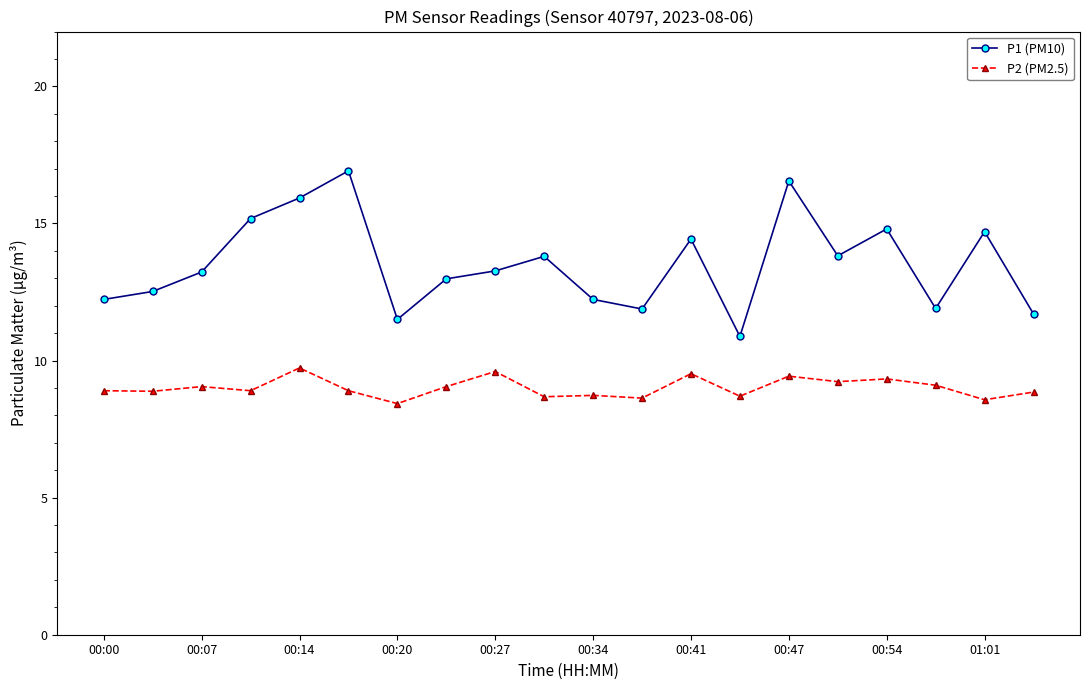

True or false: P1 (PM10) has more than 1 points higher than both neighbors.

True